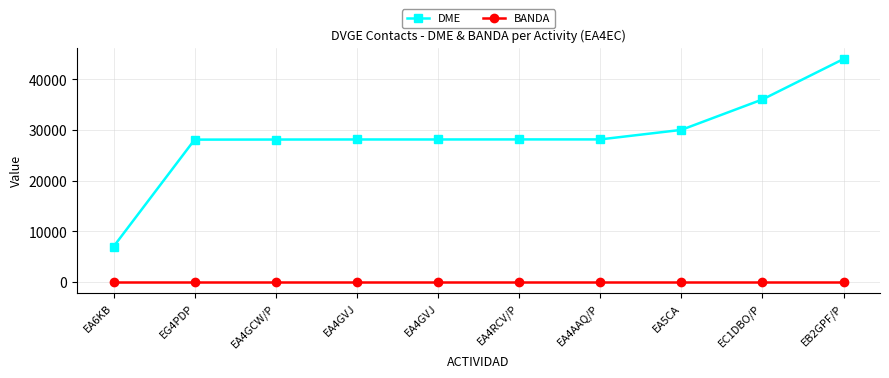

What is the average value of the BANDA series?

40